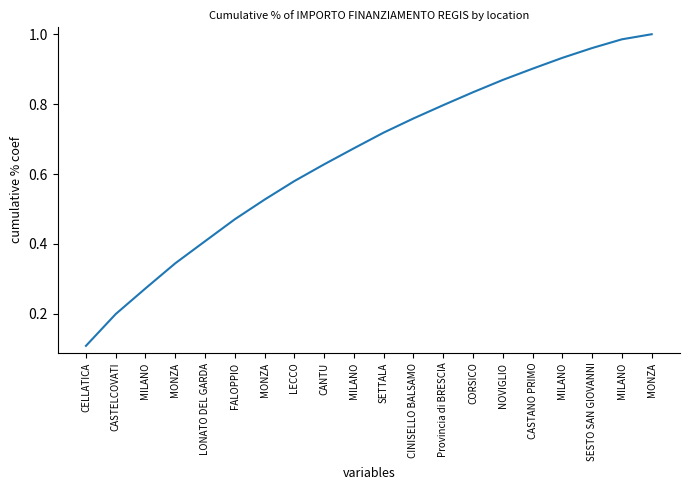

Which label corresponds to the largest value in the chart?

MONZA